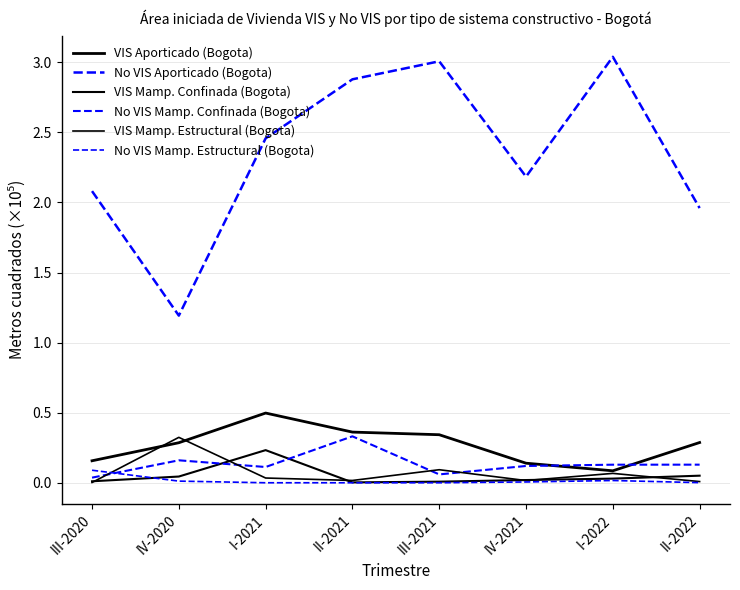

Does the chart have visible grid lines?

Yes